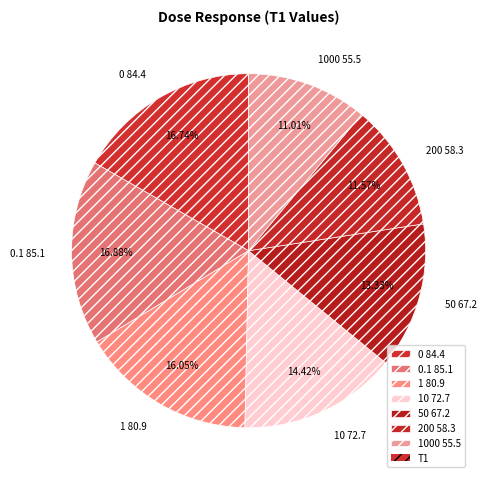

Approximately how many times larger is the value at 0 84.4 compared to 0.1 85.1?

1.0